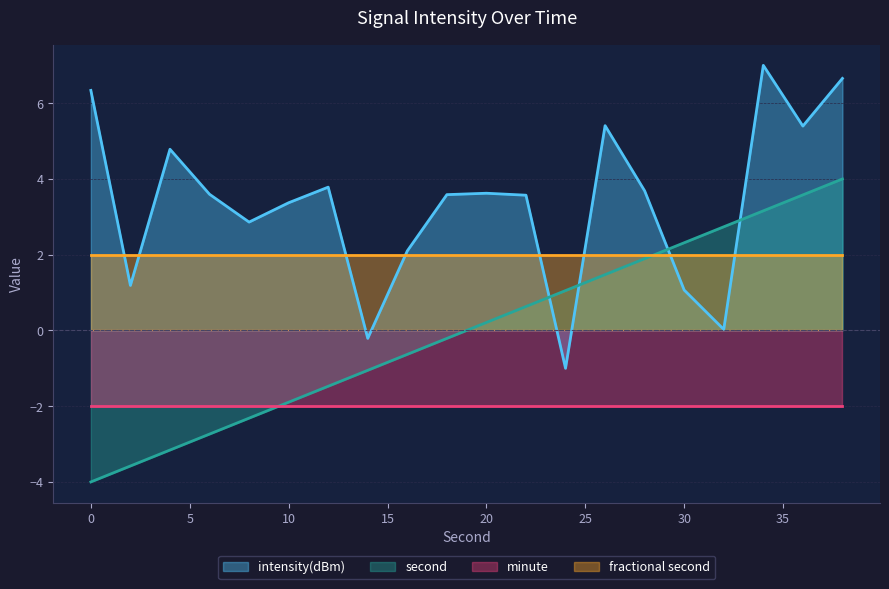

How many intersections are there between second and intensity(dBm)?

4